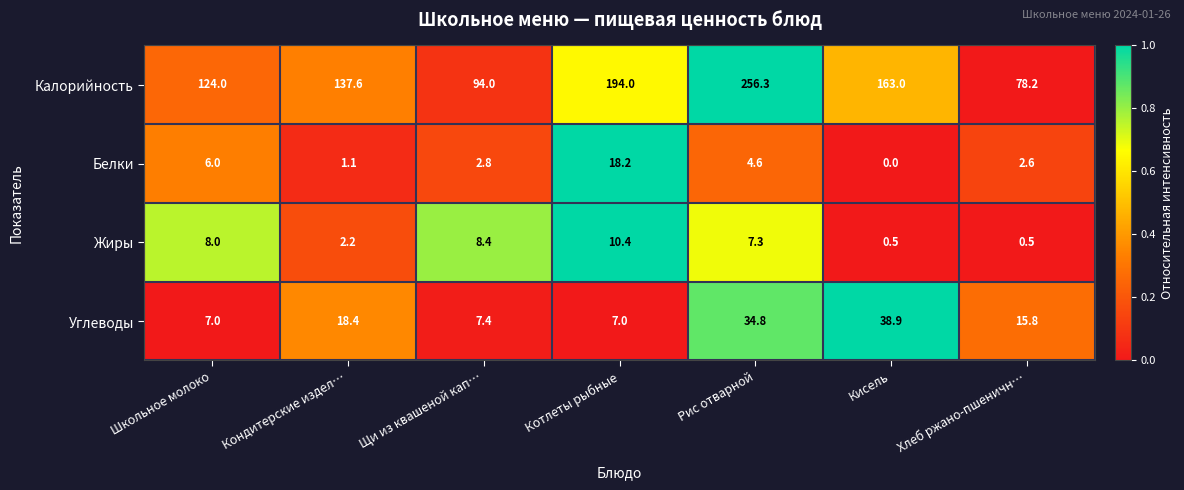

List the series in order of their peak value, highest first.

Калорийность, Углеводы, Белки, Жиры